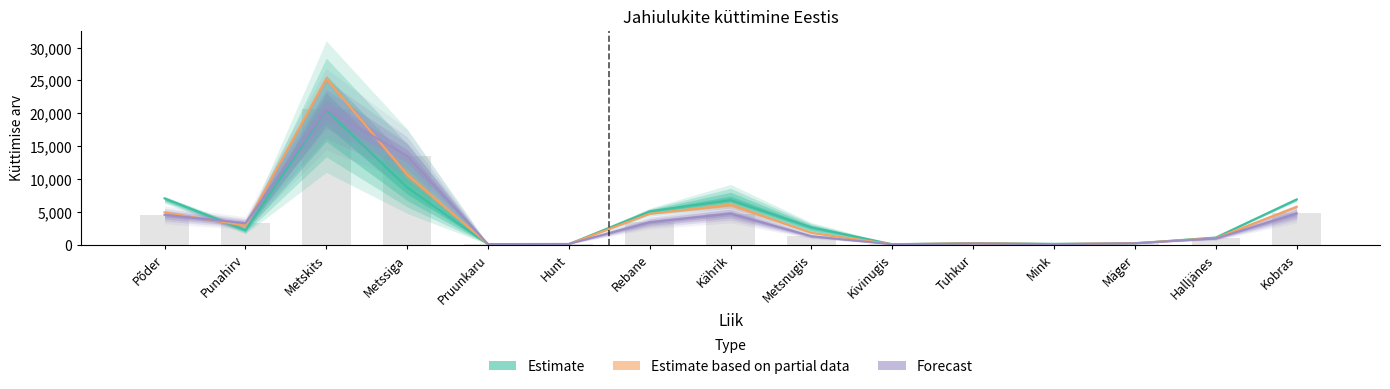

How many data points in 2021/2022 are above 1286?

7